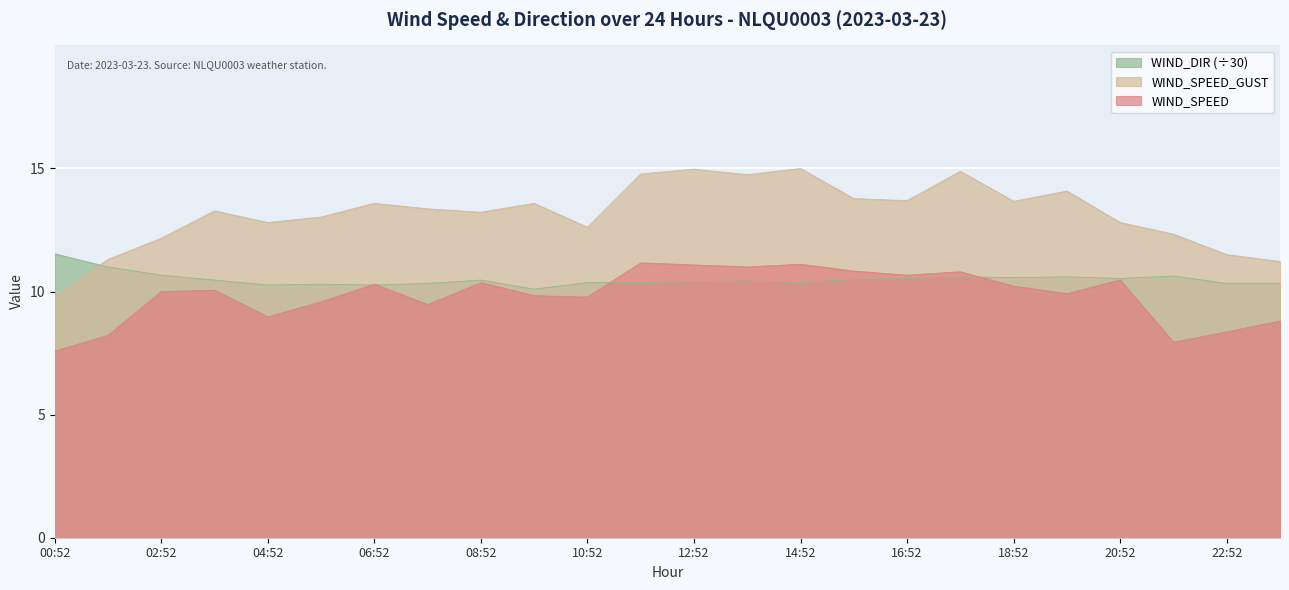

In WIND_DIR, how many points are lower than both neighbors (excluding endpoints)?

6